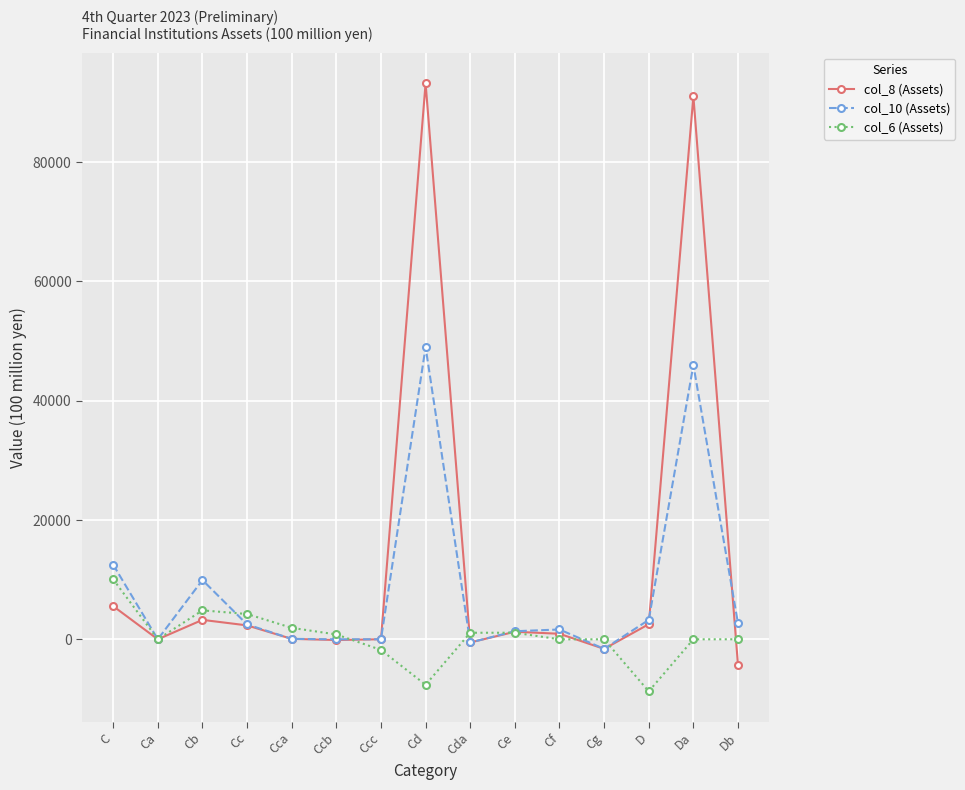

What is the difference between the highest and lowest values at D?

11976